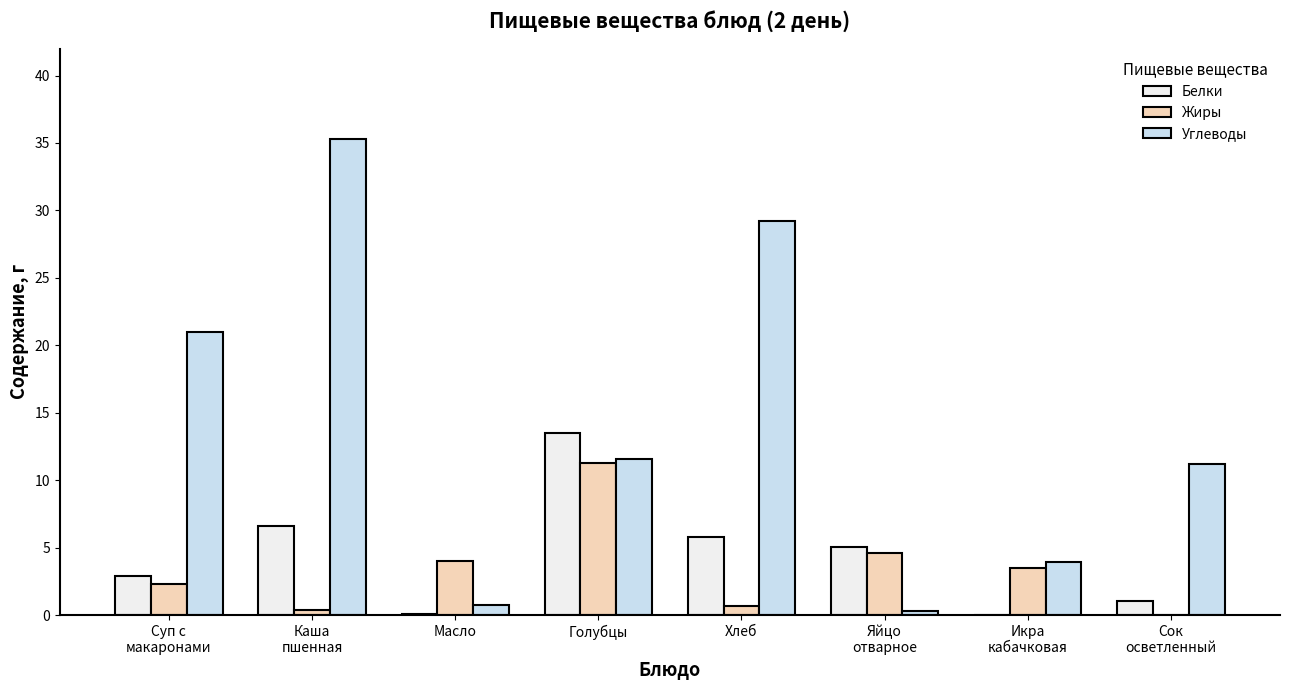

Which series has the largest total across all categories?

Углеводы